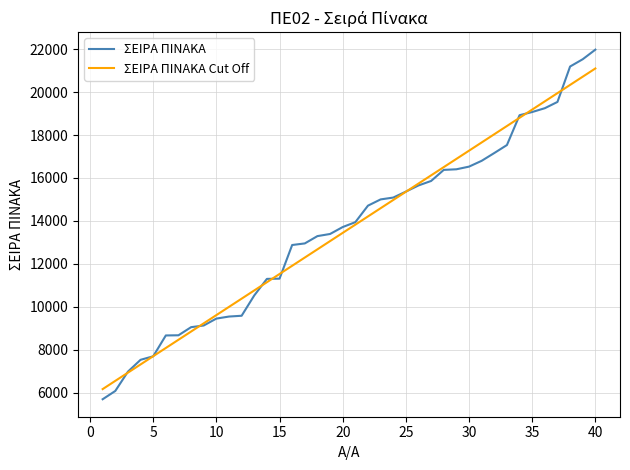

List the series in order of their peak value, lowest first.

ΣΕΙΡΑ ΠΙΝΑΚΑ Cut Off, ΣΕΙΡΑ ΠΙΝΑΚΑ